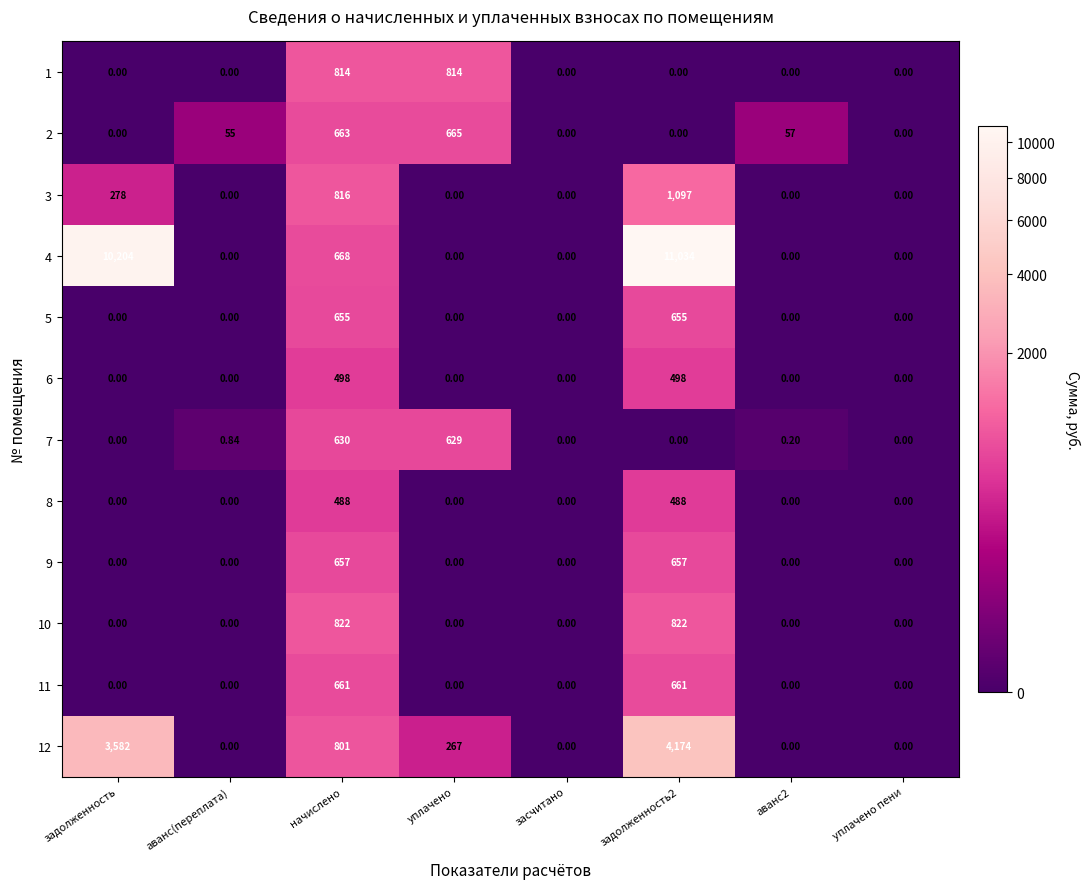

At which label is 3 closest to 548?

начислено